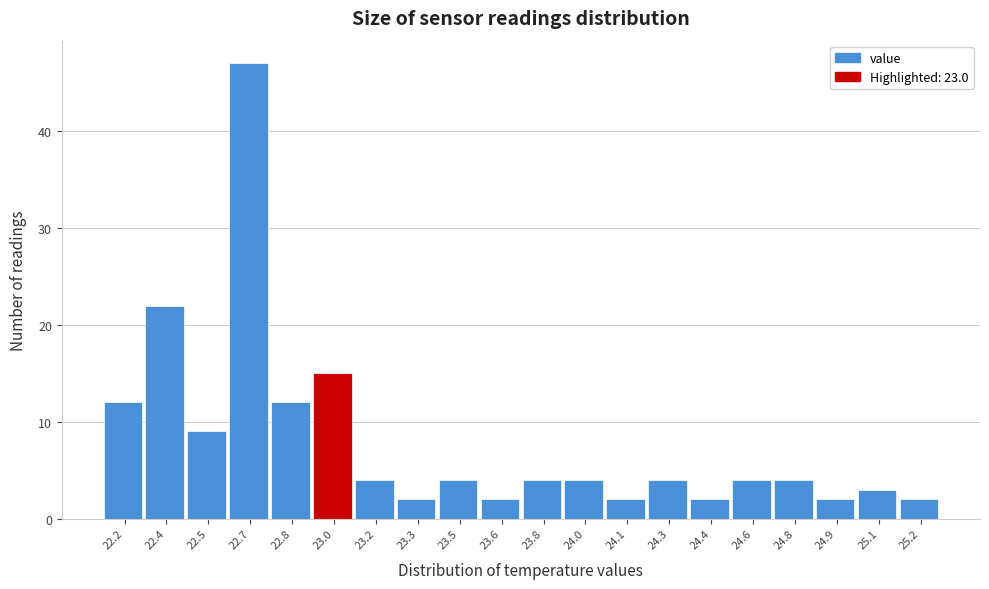

Reading left to right, list all the values displayed in this chart.

22.2=12	22.4=22	22.5=9	22.7=47	22.8=12	23.0=15	23.2=4	23.3=2	23.5=4	23.6=2	23.8=4	24.0=4	24.1=2	24.3=4	24.4=2	24.6=4	24.8=4	24.9=2	25.1=3	25.2=2